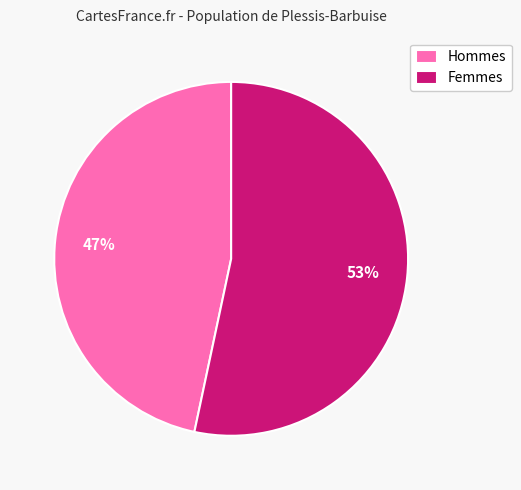

Which slice represents more than half of the pie?

Femmes